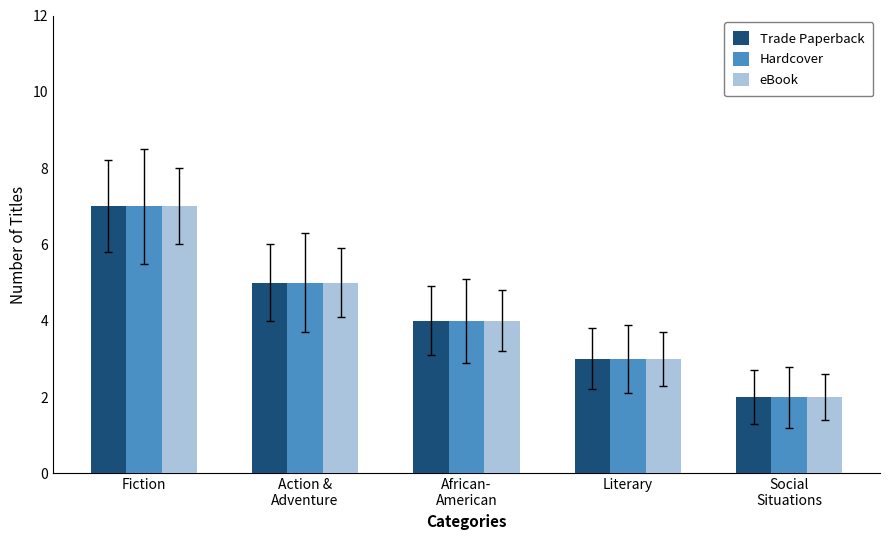

Reading right to left, transcribe all the data shown in this chart.

Trade Paperback: Social
Situations=2	Literary=3	African-
American=4	Action &
Adventure=5	Fiction=7
Hardcover: Social
Situations=2	Literary=3	African-
American=4	Action &
Adventure=5	Fiction=7
eBook: Social
Situations=2	Literary=3	African-
American=4	Action &
Adventure=5	Fiction=7